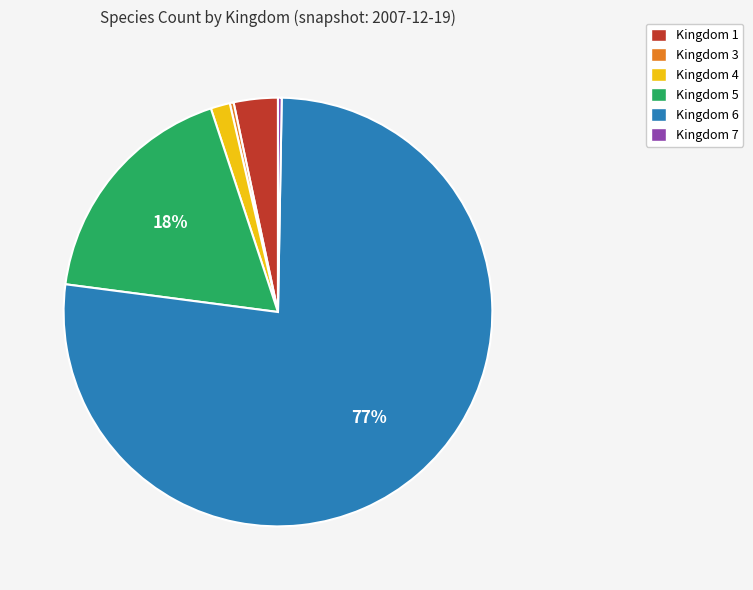

Is it true that Kingdom 3 is 0% of the pie?

True